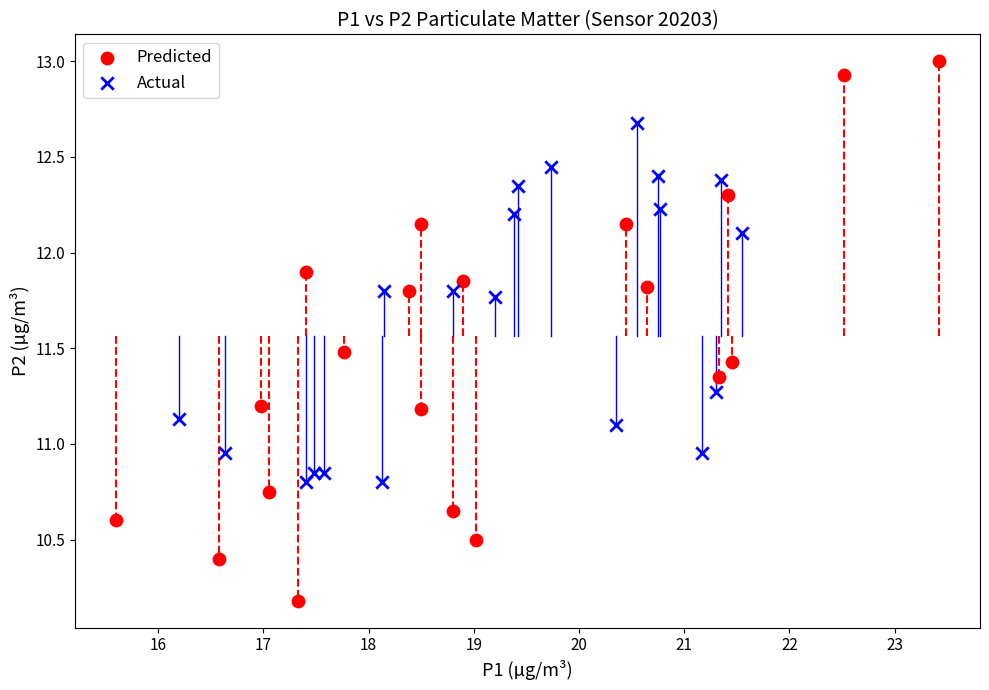

Which series reaches the minimum Y coordinate?

Predicted